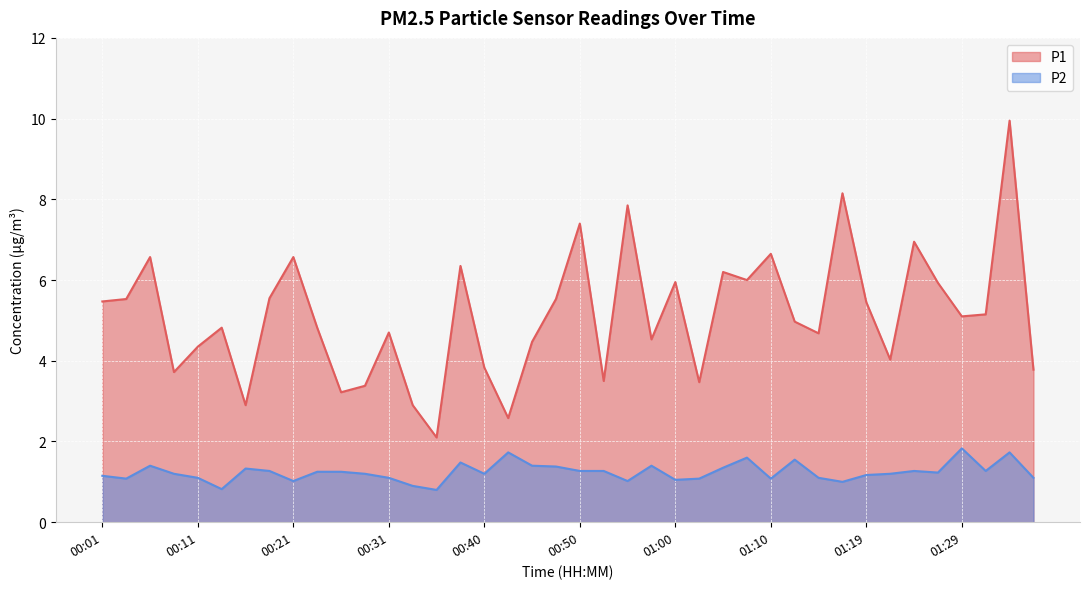

What is the value of the P1 point at the 21st from the left?

7.4